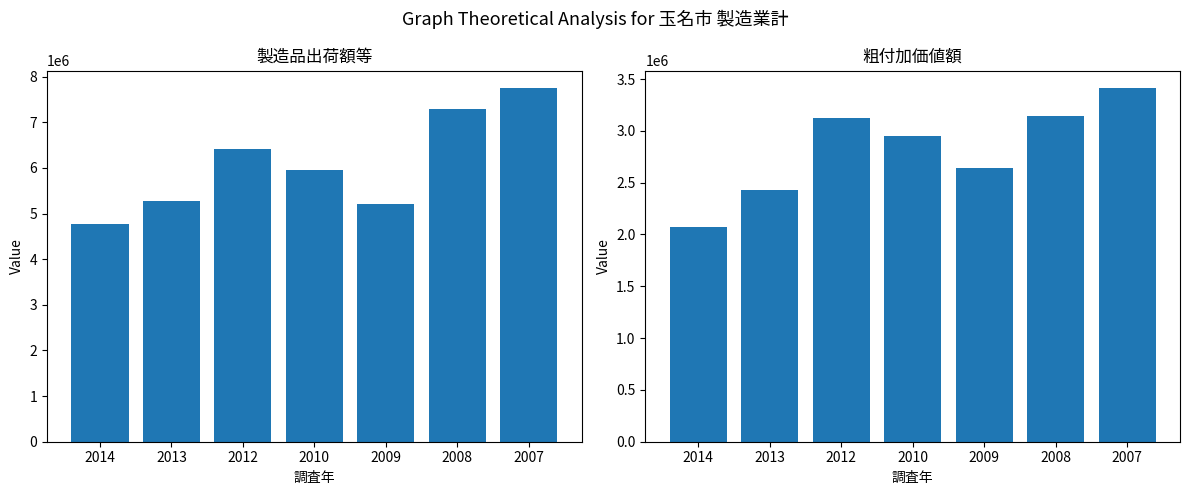

Which category has the highest value in the 製造品出荷額等 series?

2007